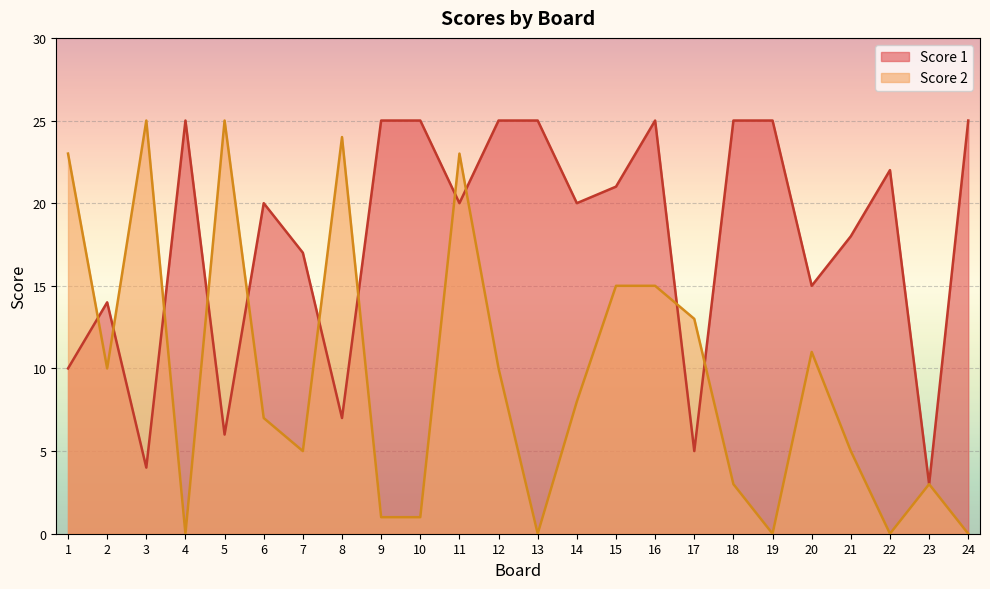

What are all the series names shown in the legend?

Score 1, Score 2